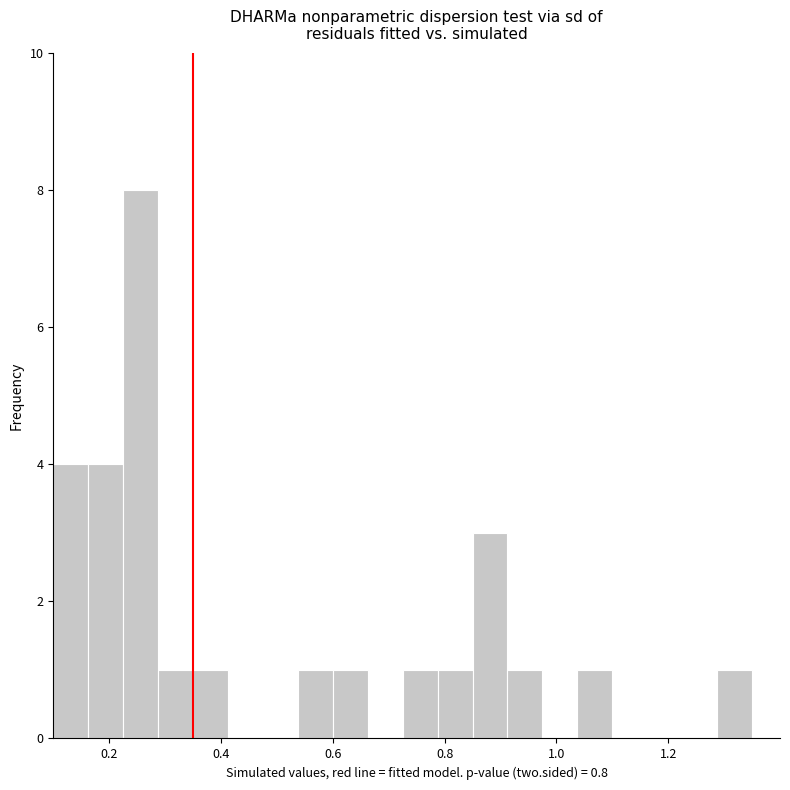

Around what value on the x-axis is the tallest bar? Give the approximate position of its centre, as read against the axis.

0.26